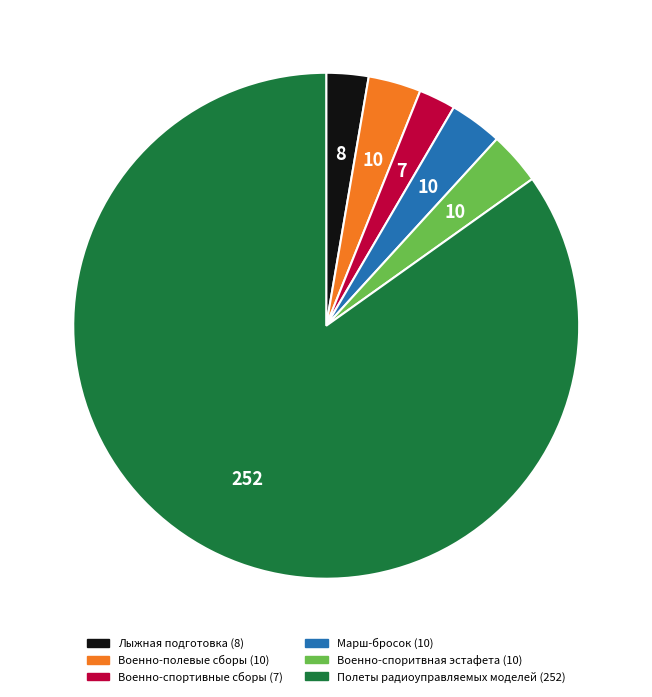

How many segments does this pie chart have?

6